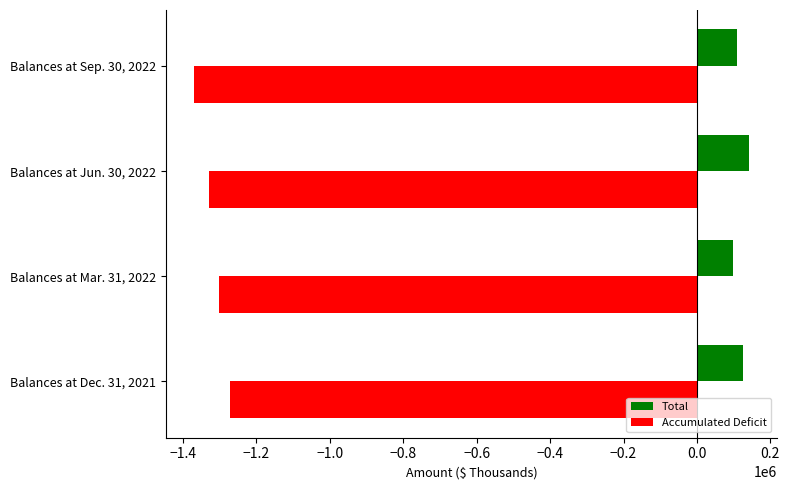

At which category does the chart reach its peak across all series?

Balances at Jun. 30, 2022